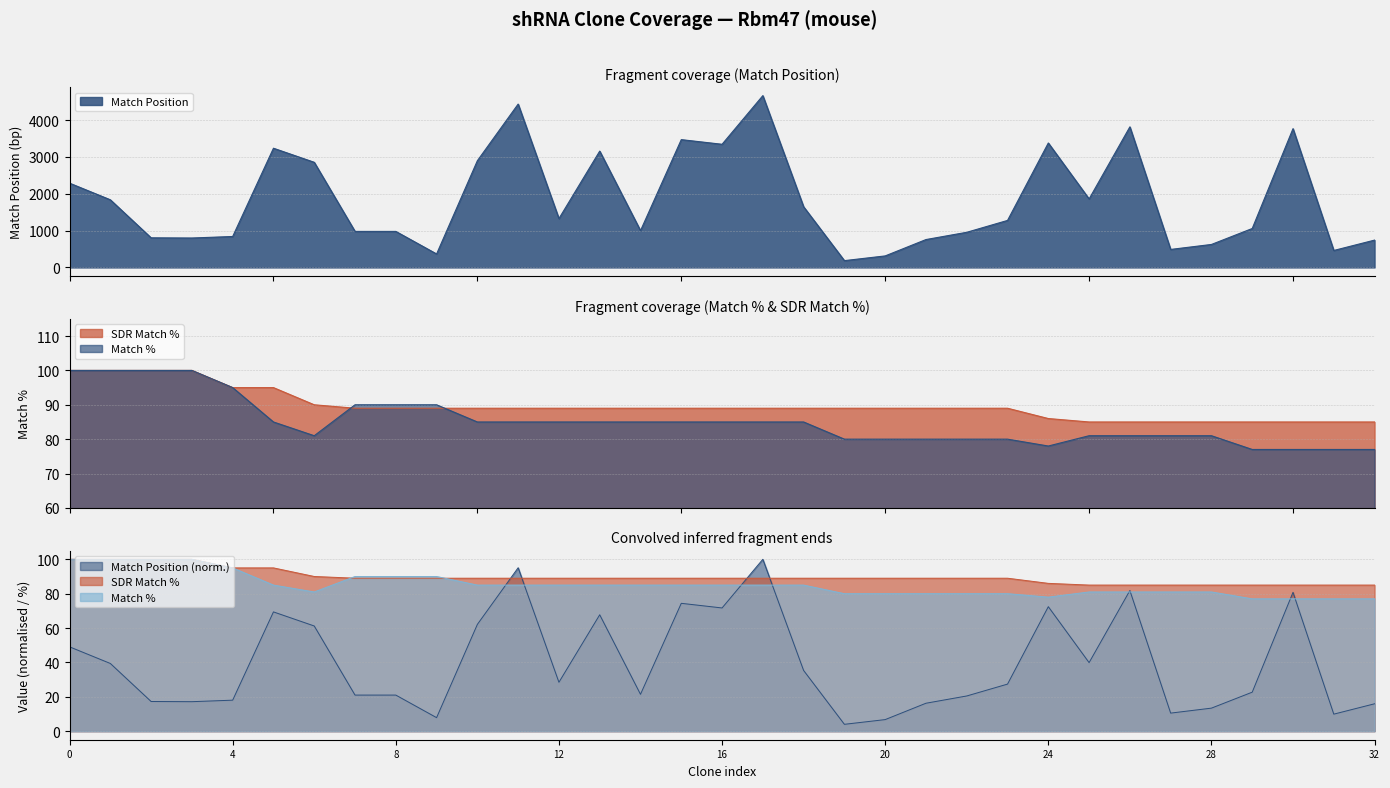

True or false: SDR Match % has more than 0 points higher than both neighbors.

False